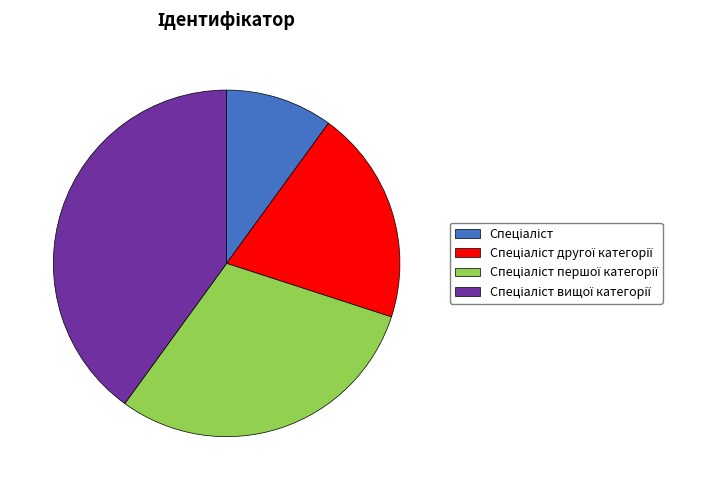

Is there any slice that represents more than half of the pie?

No